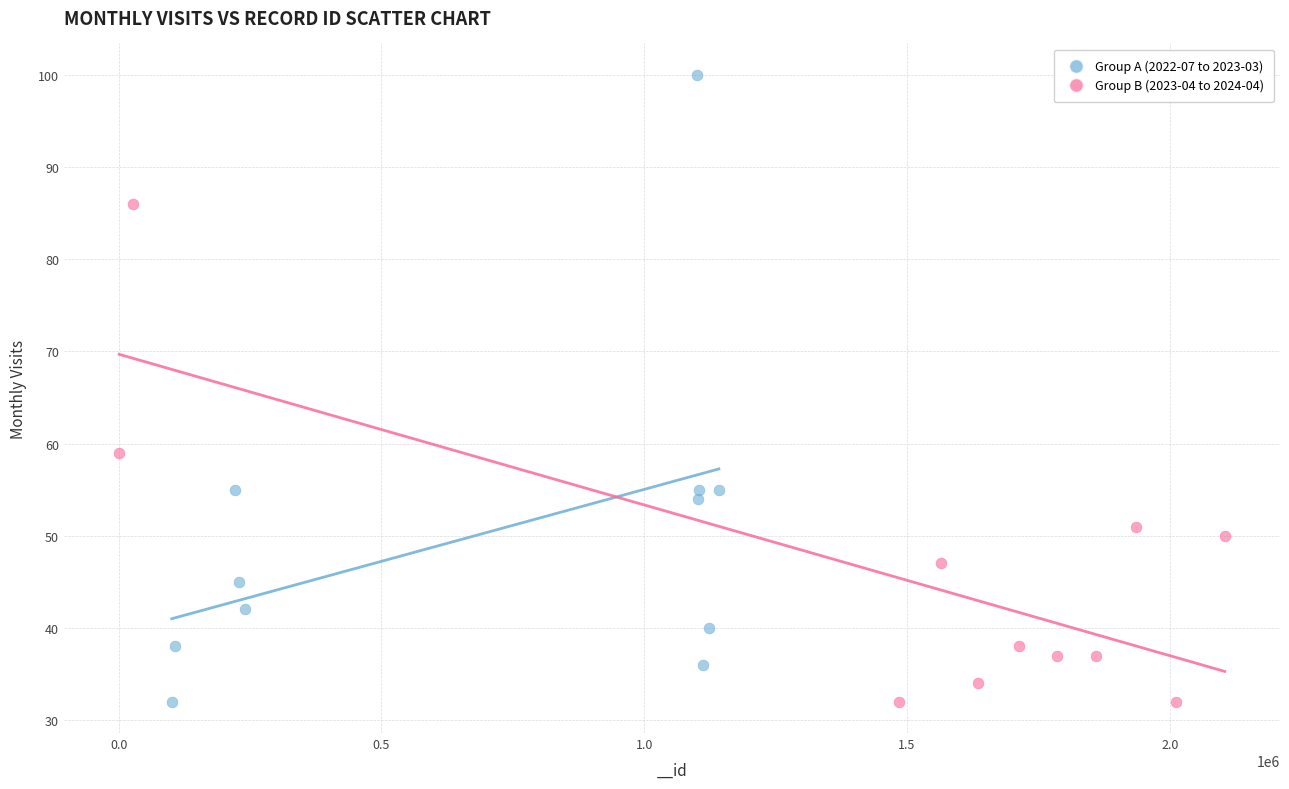

Which series reaches the maximum Y coordinate?

Group A (2022-07 to 2023-03)